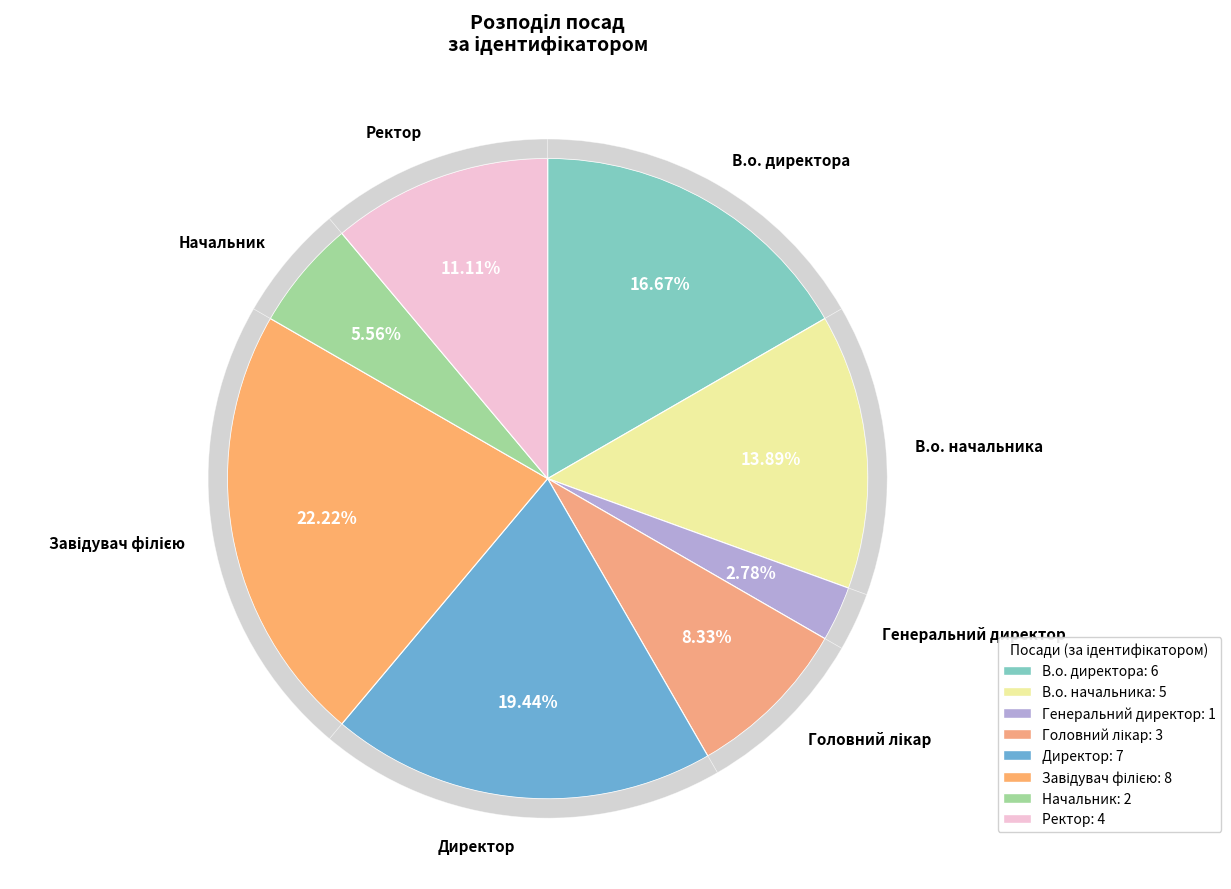

Is it true that Генеральний директор is 1% of the pie?

False